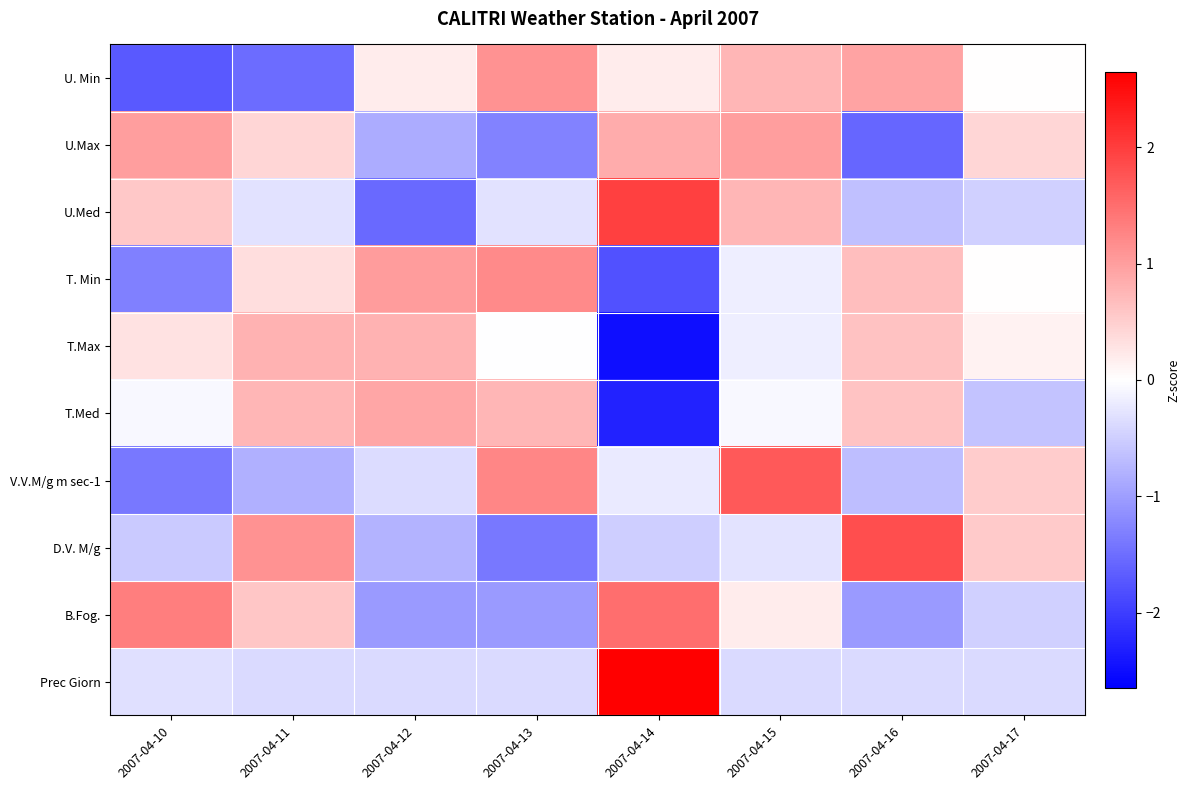

Which has a higher value, 2007-04-11 or 2007-04-13?

2007-04-13